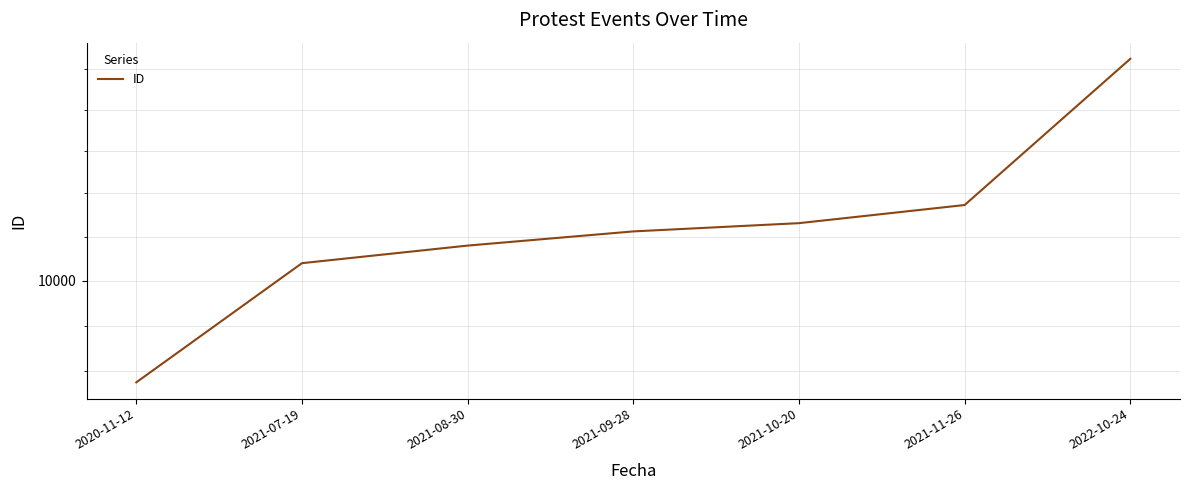

The value at 2021-11-26 is 10346. True or false?

True